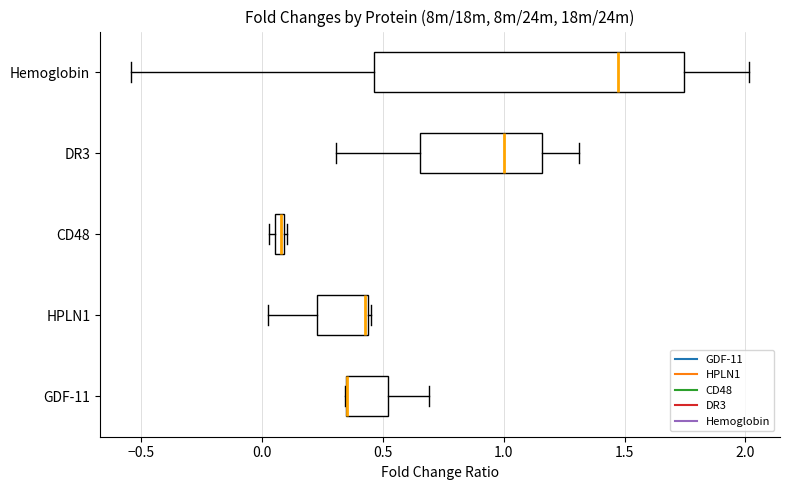

Which box is the widest, from its left edge to its right edge?

Hemoglobin